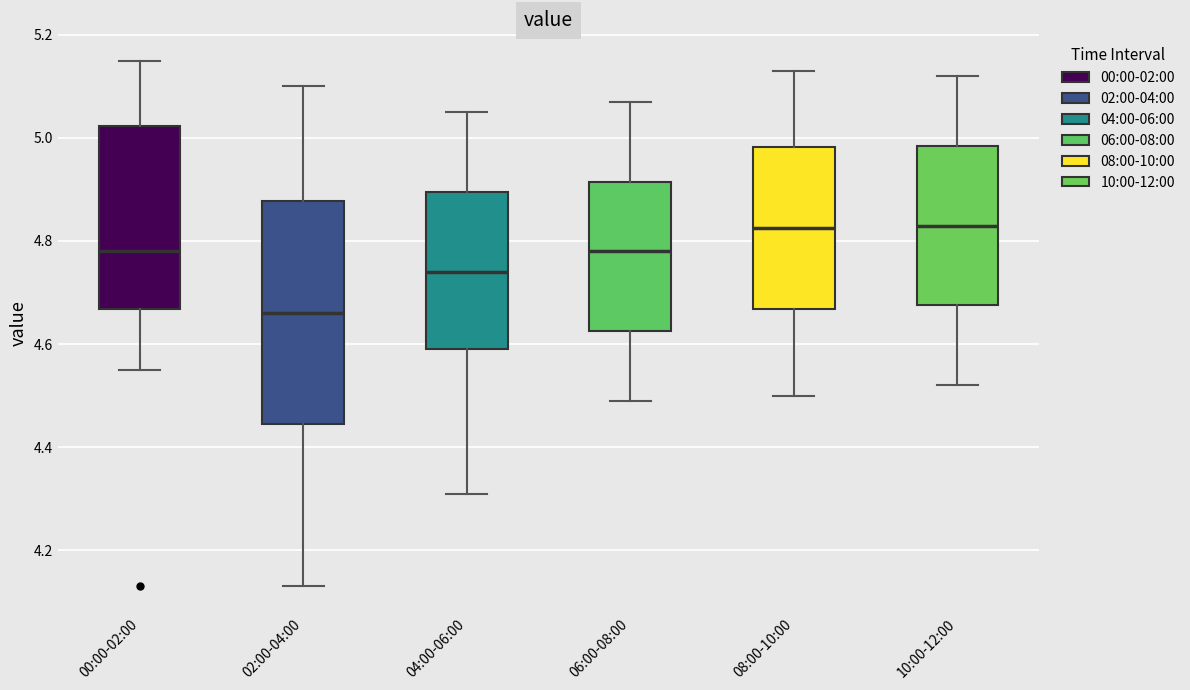

Where is the upper edge of the box for 00:00-02:00 on the y-axis? The values are not printed on the chart, so give them approximately, as read against the axis.

5.02